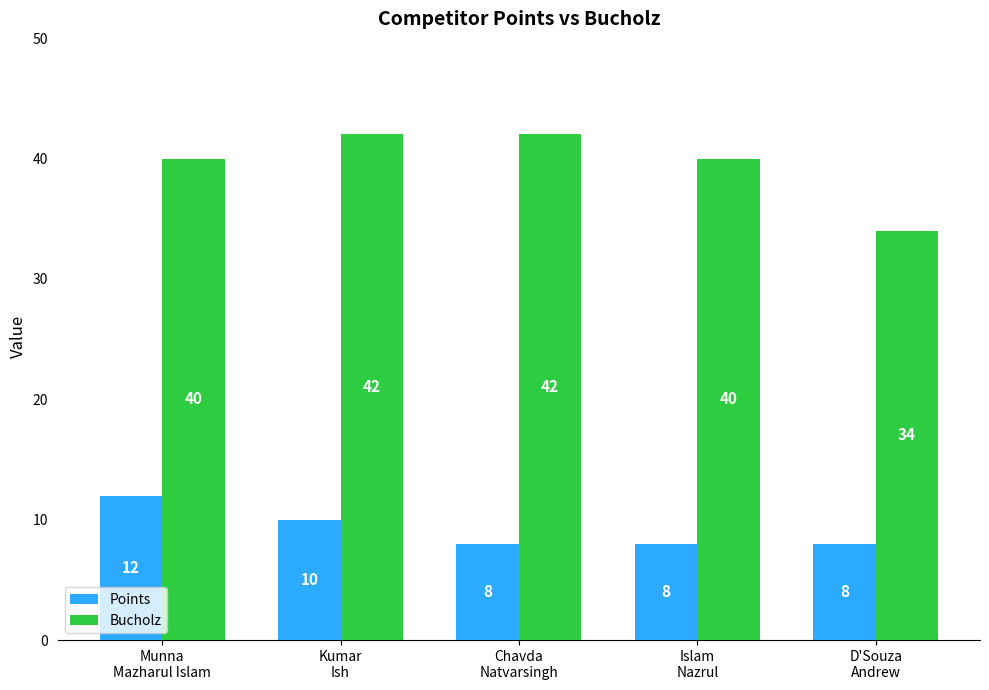

What is the minimum value for Bucholz?

34